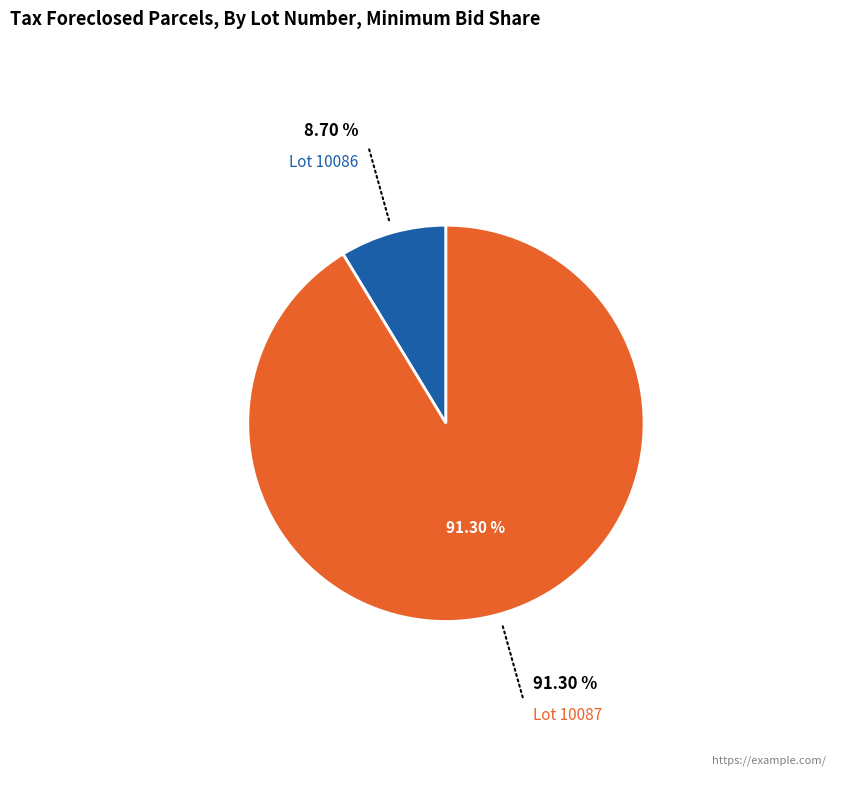

Does any single category account for the majority?

Yes